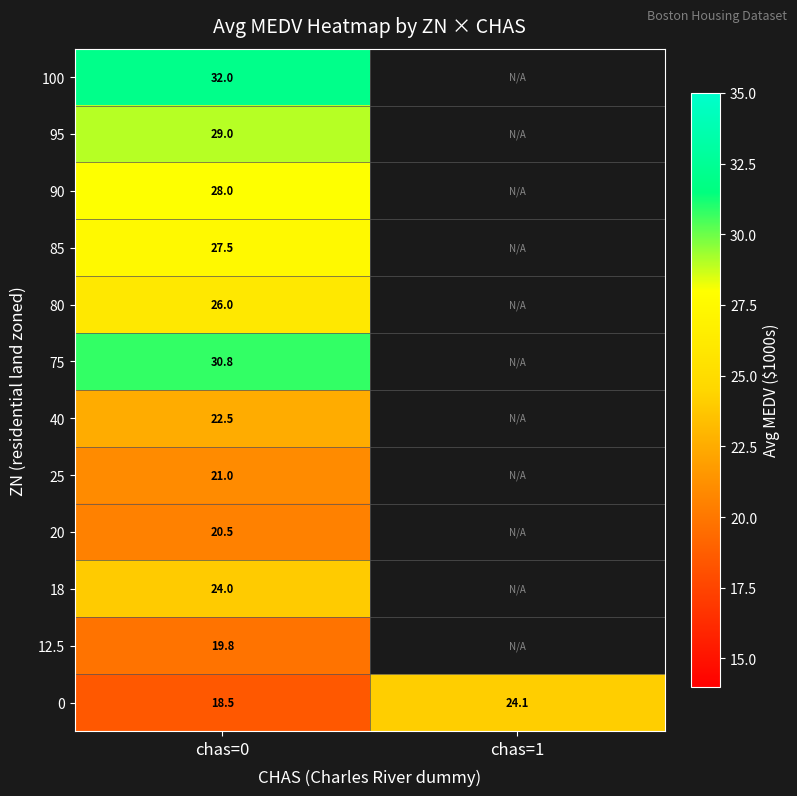

The 90 series shows 28.0 at chas=0. True or false?

True